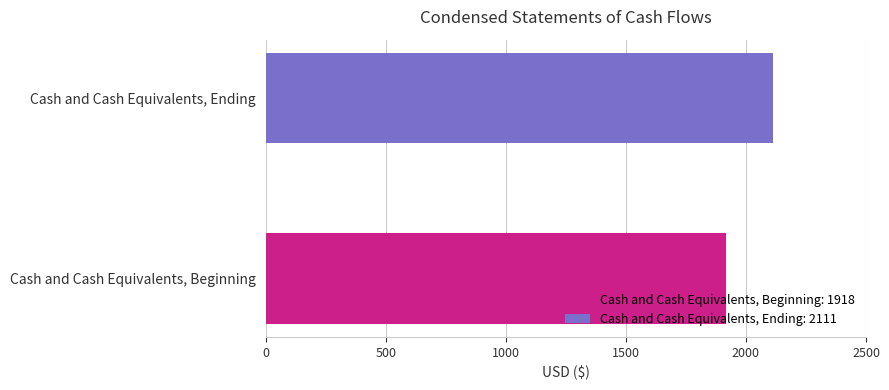

Which series has the widest spread of values?

Cash and Cash Equivalents, Beginning: 1918